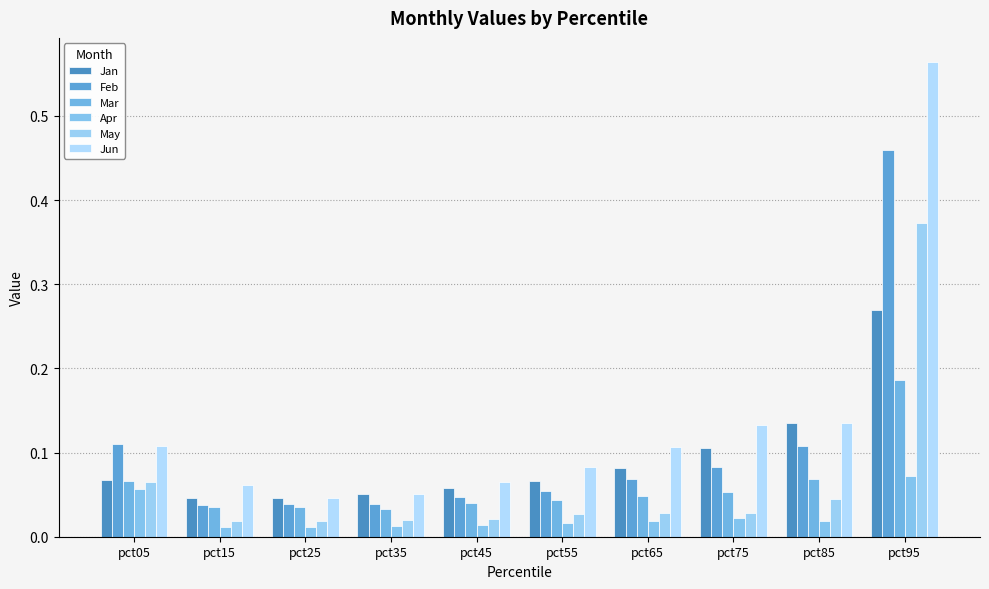

Are the bars grouped side by side (vs. stacked)?

Yes